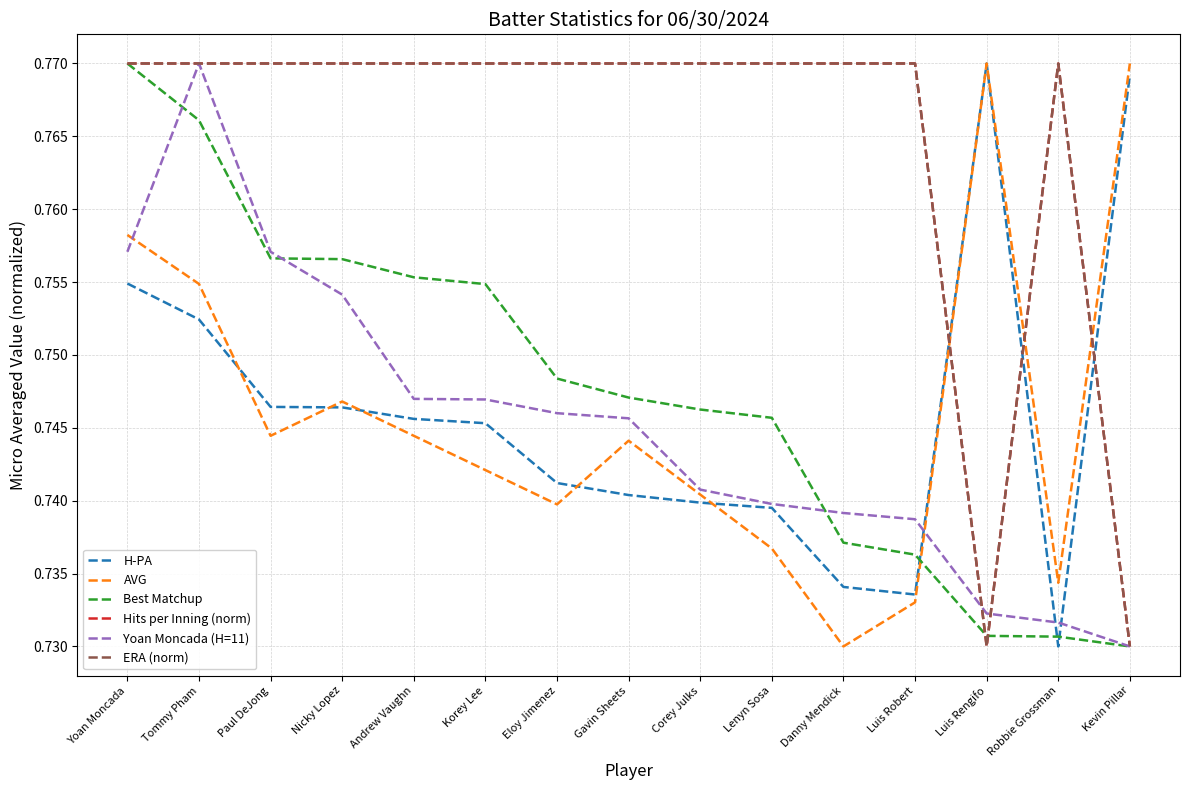

The Yoan Moncada (H=11) series shows 0.4 at Nicky Lopez. True or false?

False